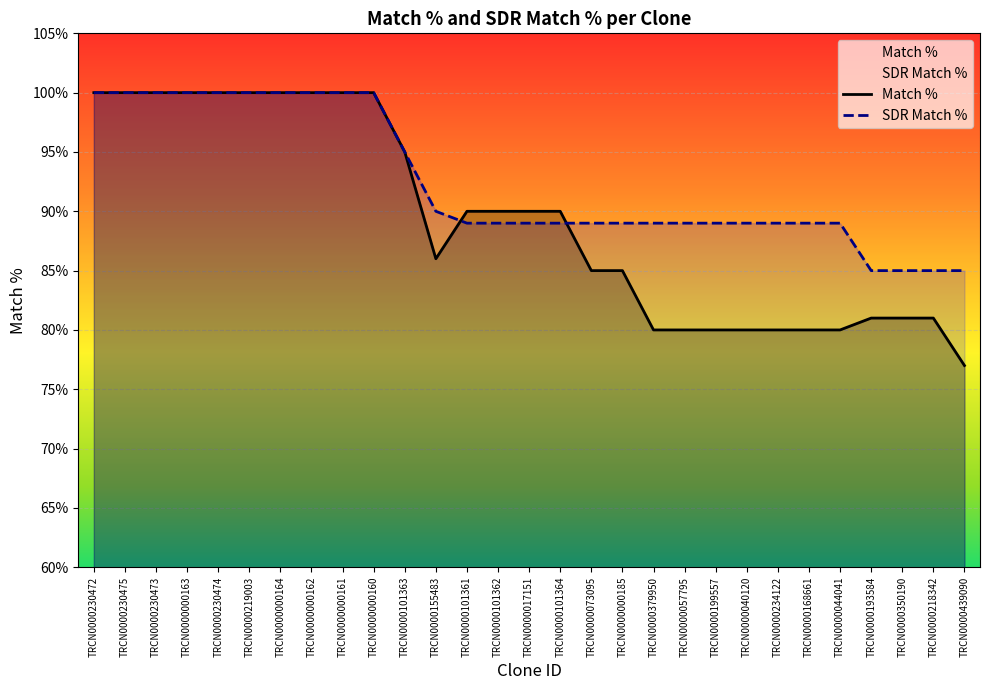

At which category is the sum across all series the highest?

TRCN0000230472